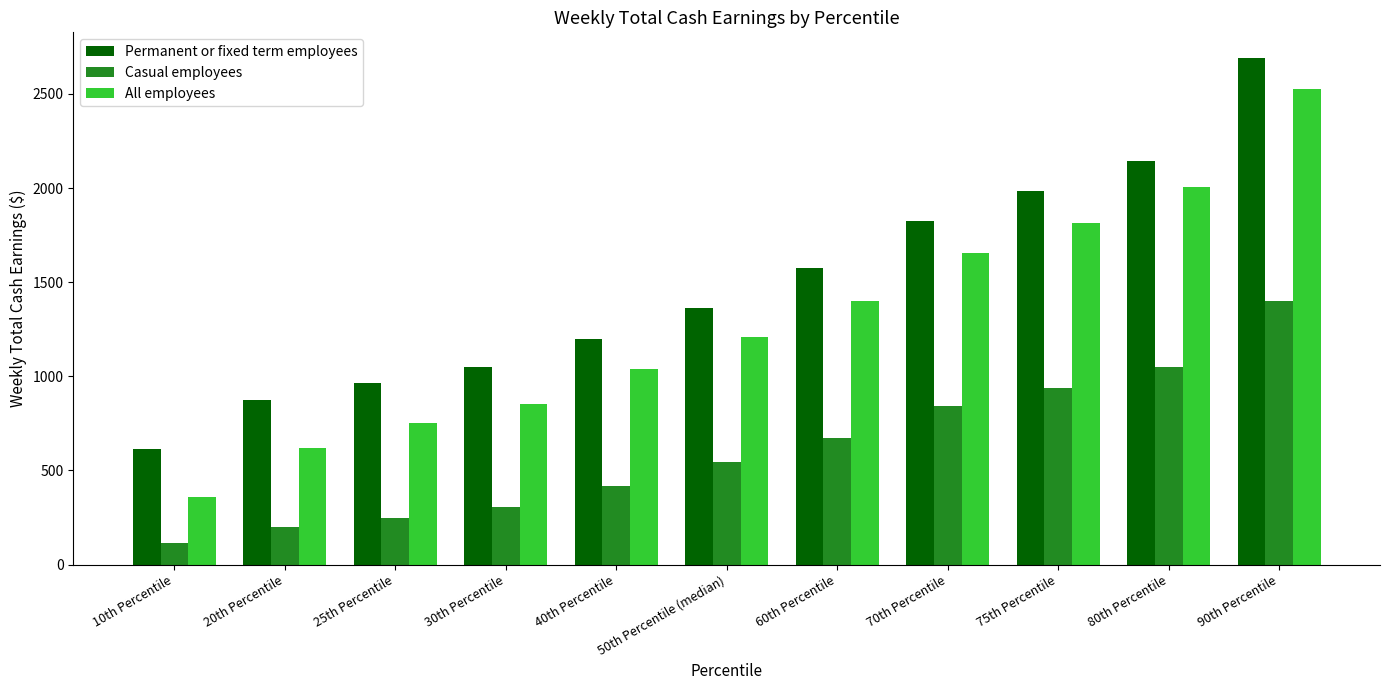

The value of Permanent or fixed term employees at 80th Percentile is 2144. True or false?

True